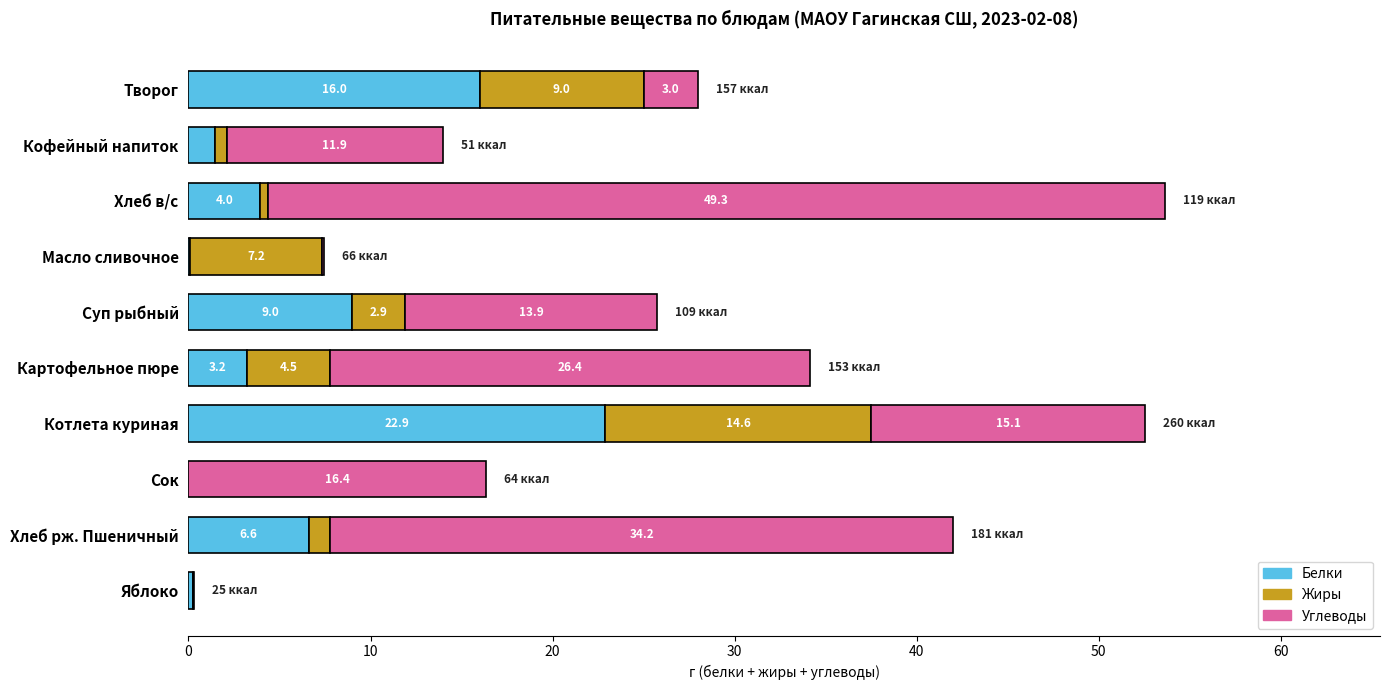

What is the sum of all Белки values?

63.4